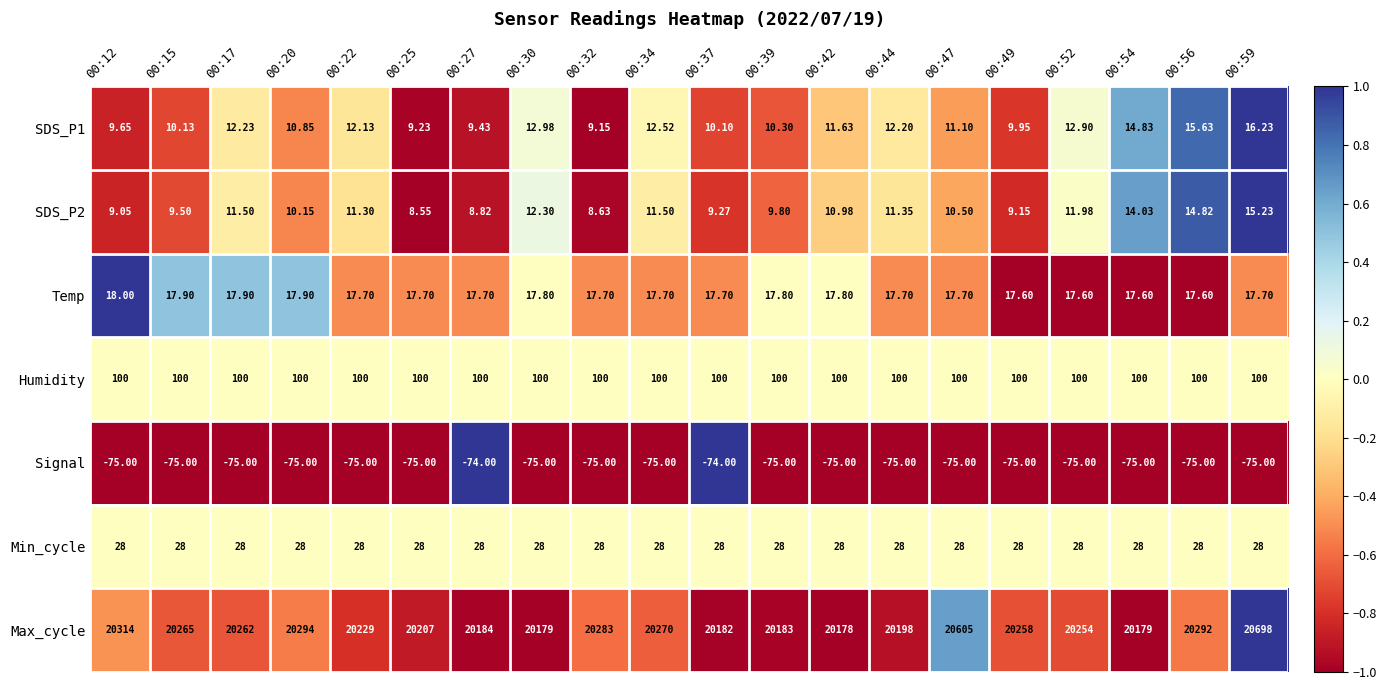

Between 00:47 and 00:54, which series saw the biggest shift?

Max_cycle